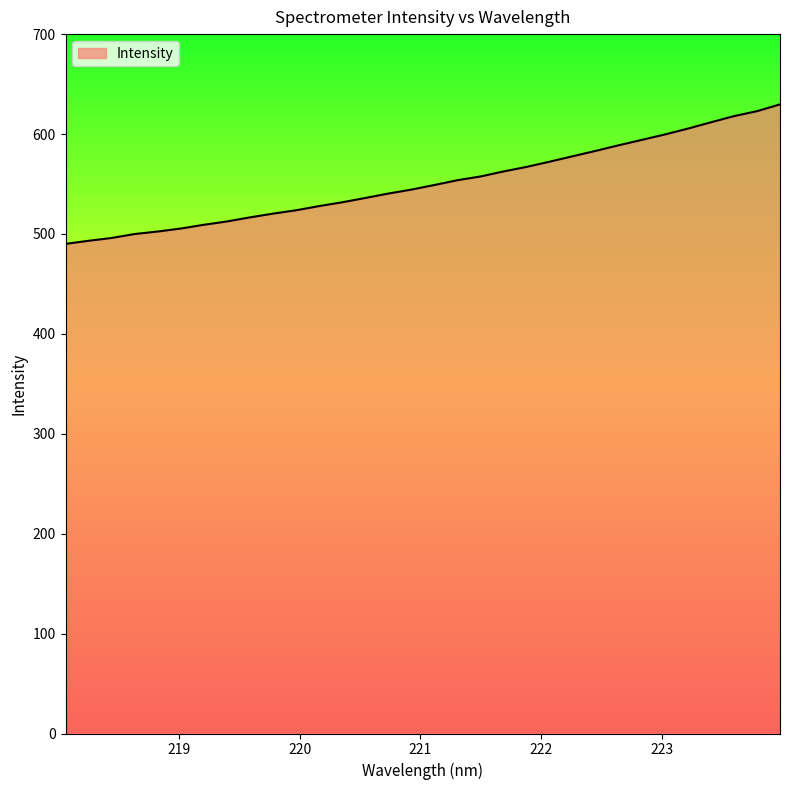

What is the minimum value shown in the chart?

490.0